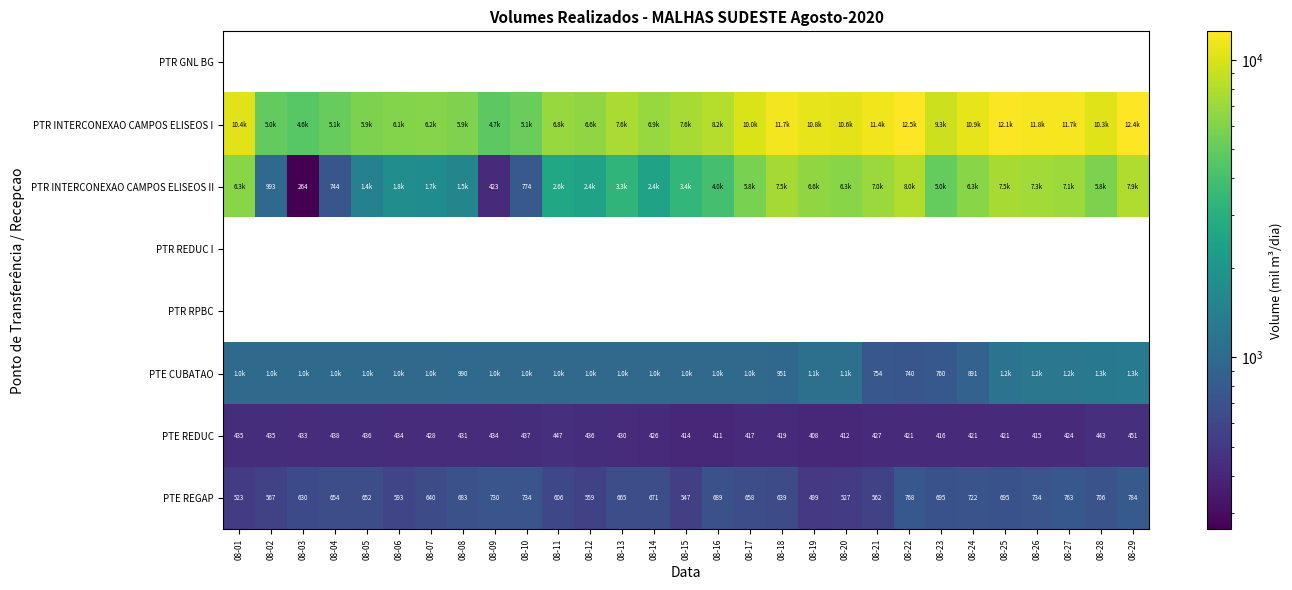

What is the difference between the maximum and minimum values in the PTR INTERCONEXAO CAMPOS ELISEOS I series?

7891.4